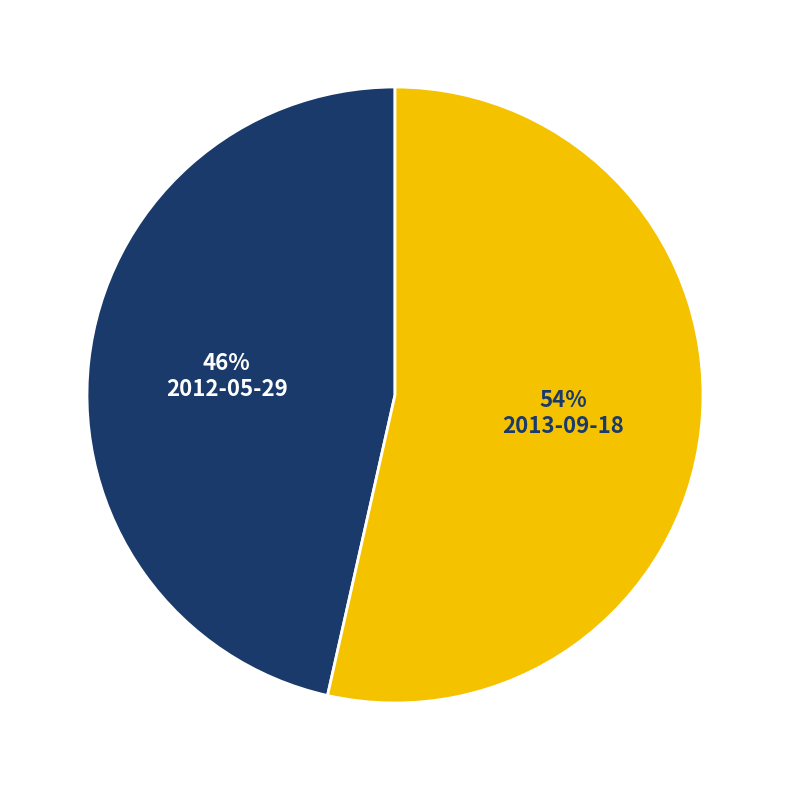

To the nearest percent, what portion does 2012-05-29 represent?

46%